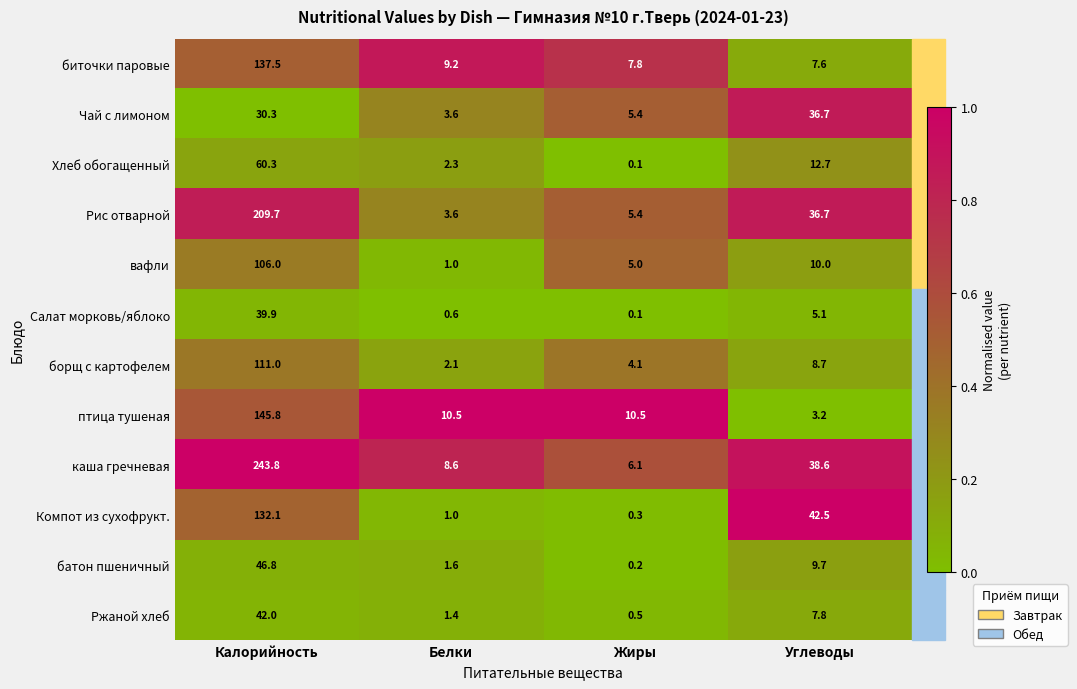

What is the total value across all series at Белки?

45.5